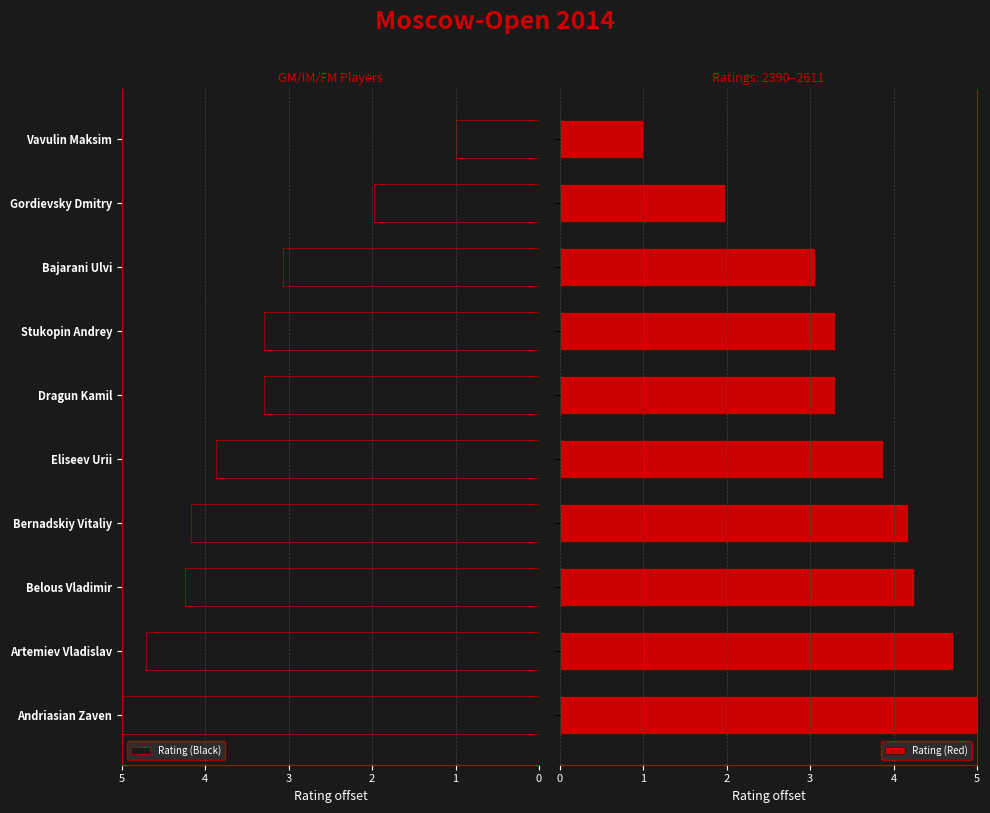

Are the bars horizontal?

Yes